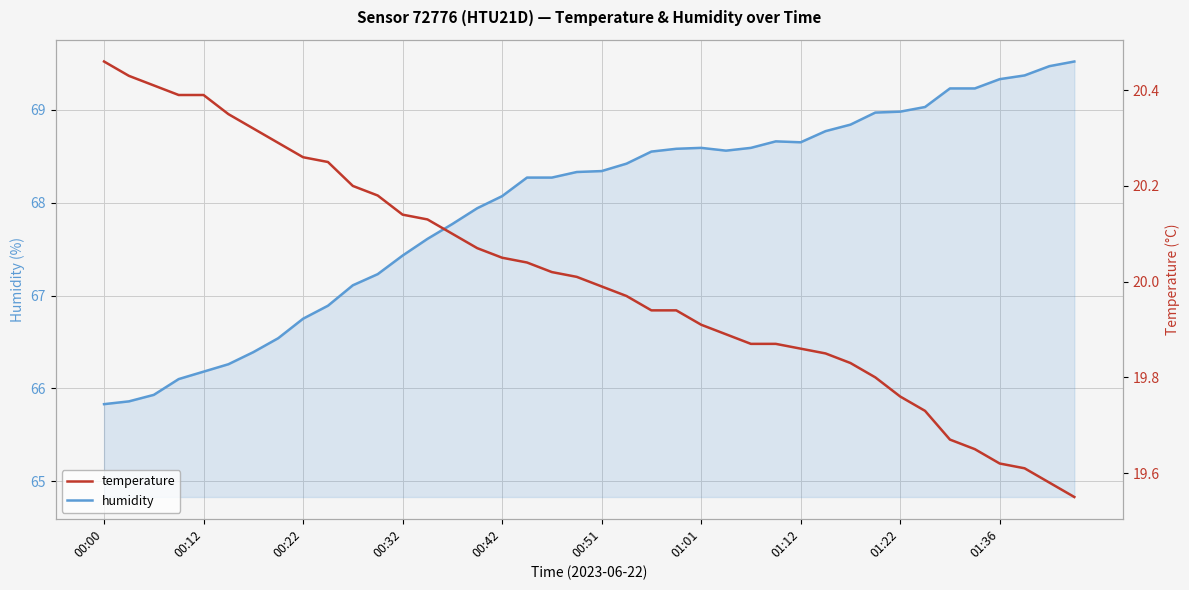

At how many categories does at least one series exceed 59?

40